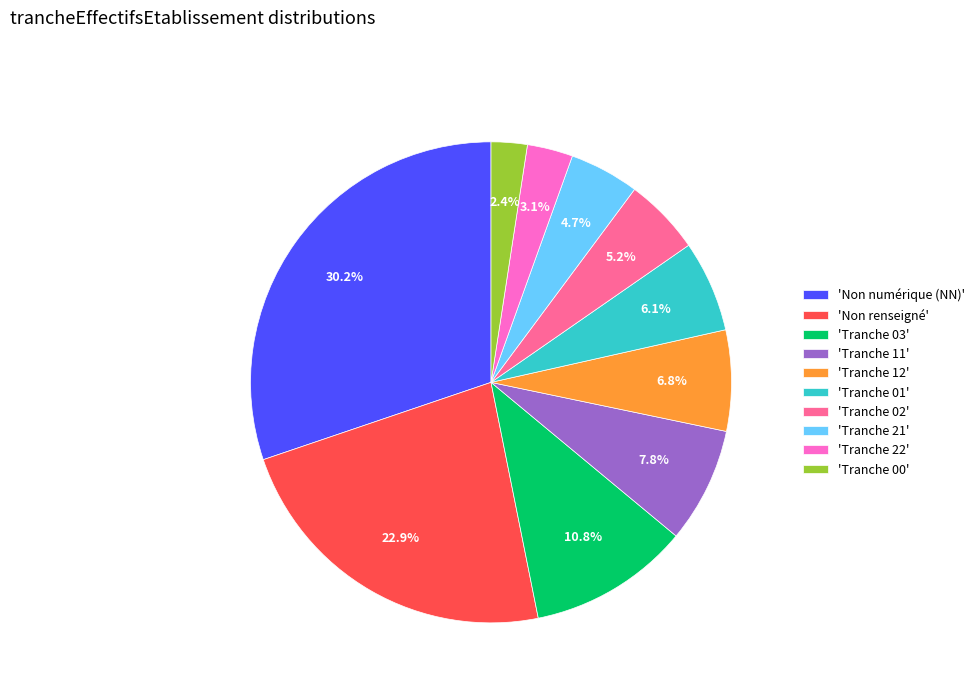

Which slice is the smallest?

'Tranche 00'